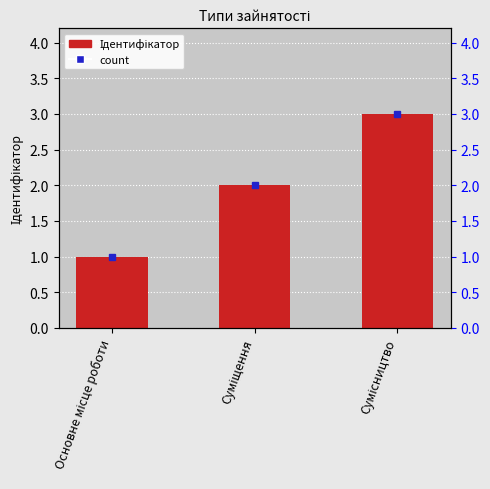

Reading left to right, extract all data points from this chart.

Основне місце роботи=1	Суміщення=2	Сумісництво=3